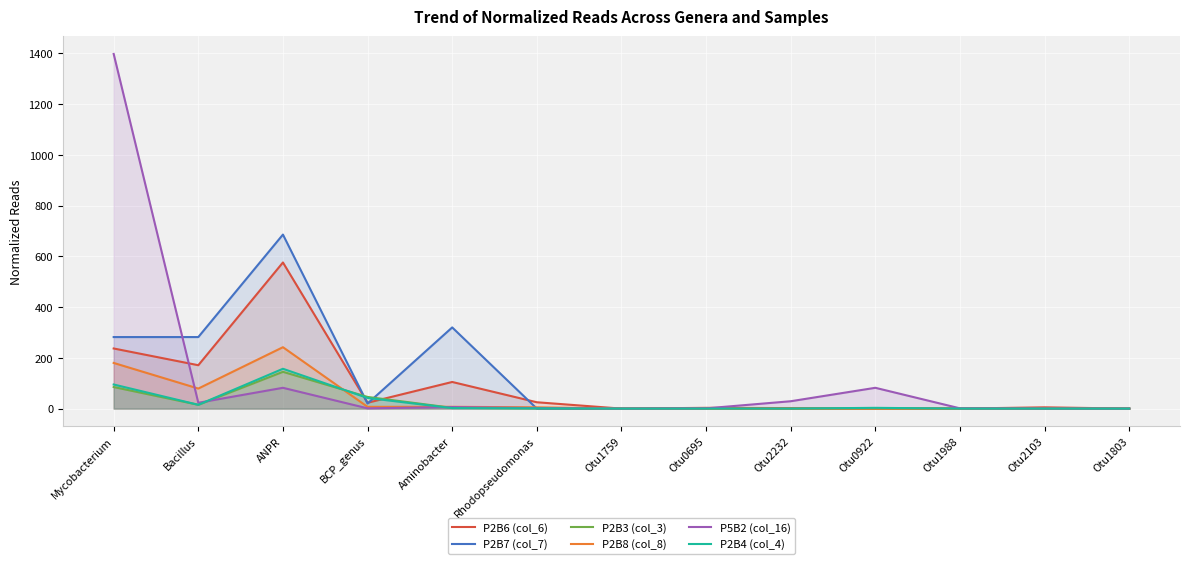

What are all the series names shown in the legend?

P2B6 (col_6), P2B7 (col_7), P2B3 (col_3), P2B8 (col_8), P5B2 (col_16), P2B4 (col_4)